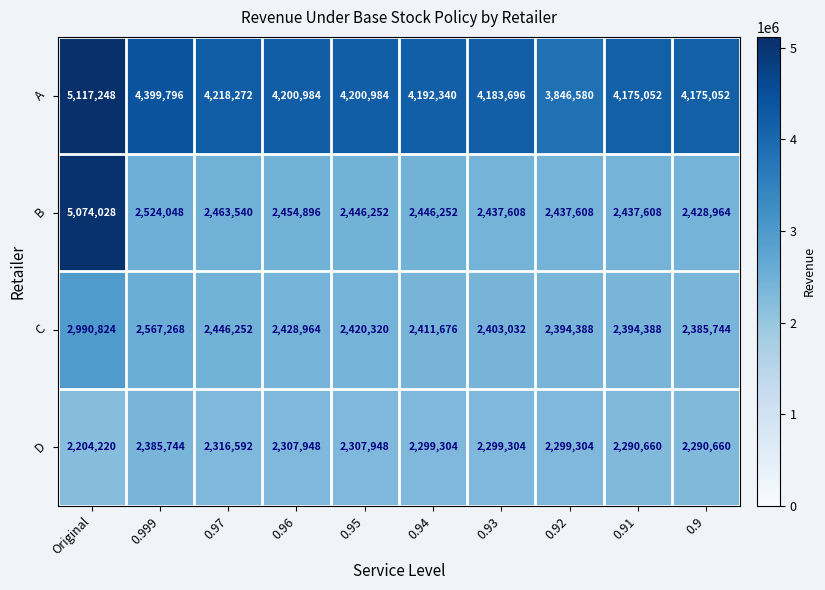

The A series shows 7031388 at 0.97. True or false?

False